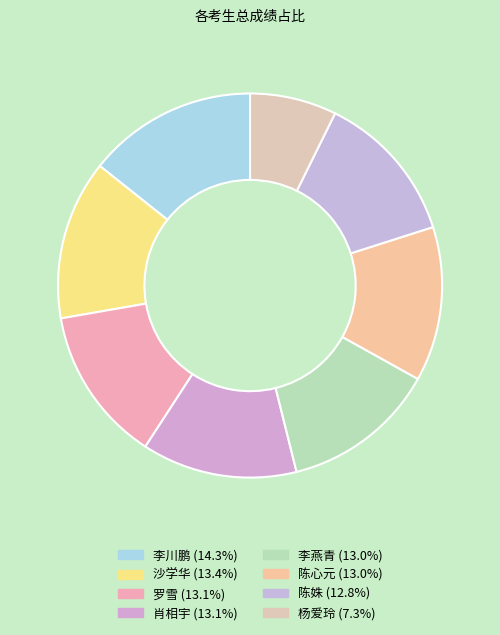

Is there a majority slice in this chart?

No